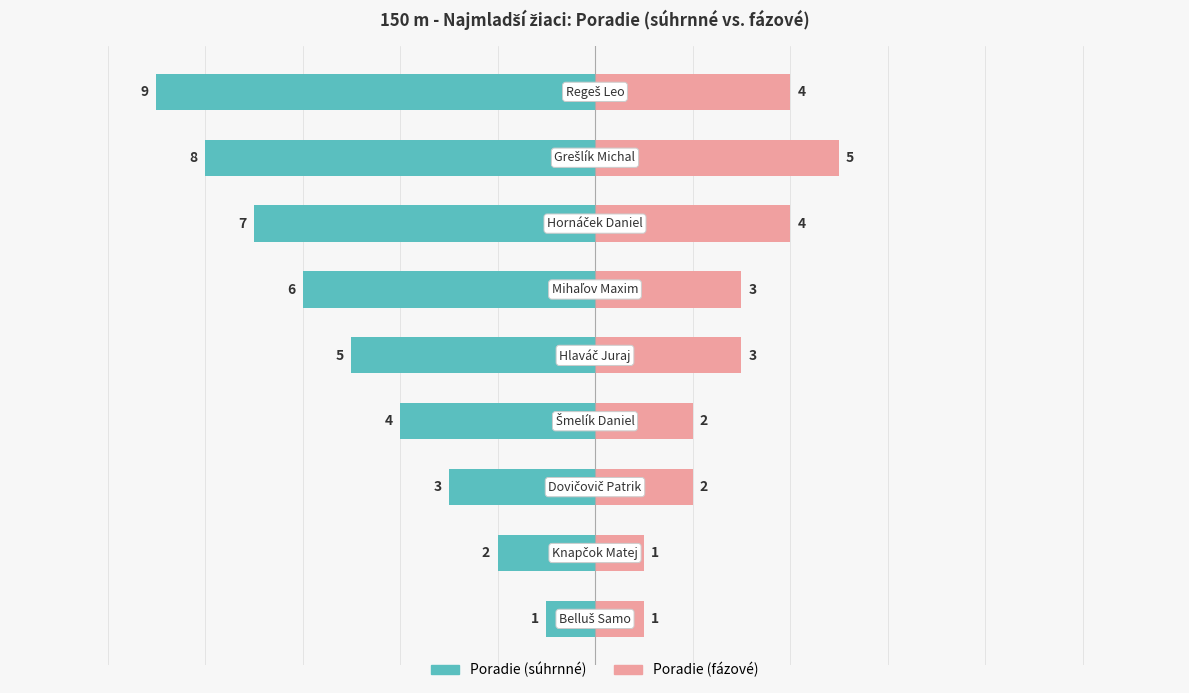

What are all the series names shown in the legend?

Poradie (súhrnné), Poradie (fázové)